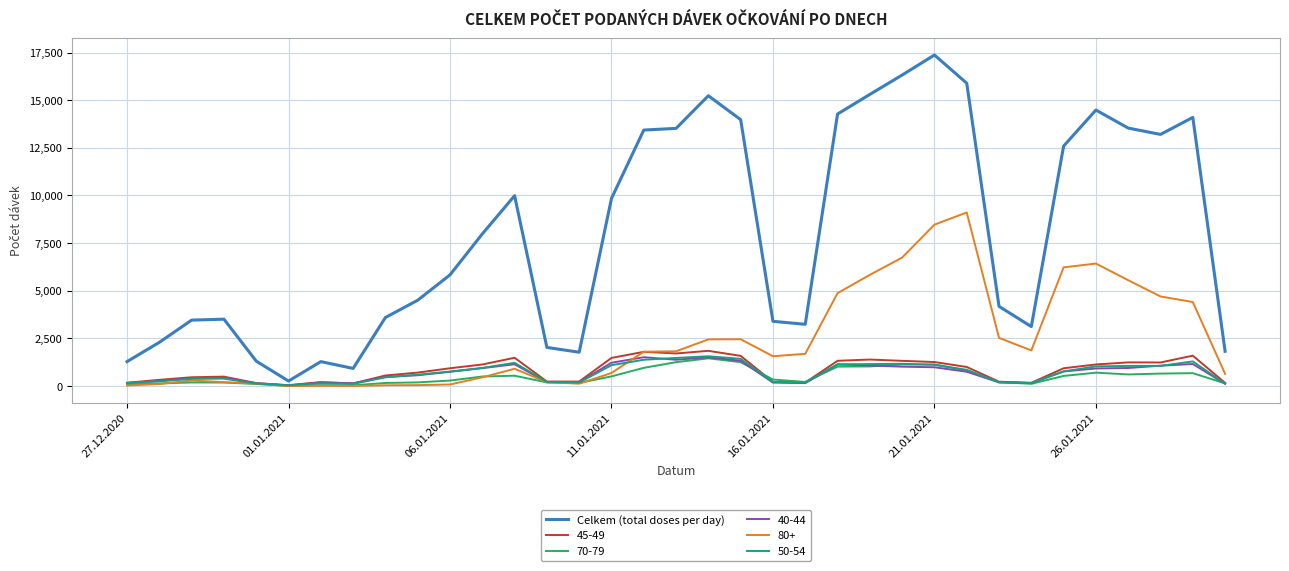

Which series has the largest range (max minus min)?

Celkem (total doses per day)